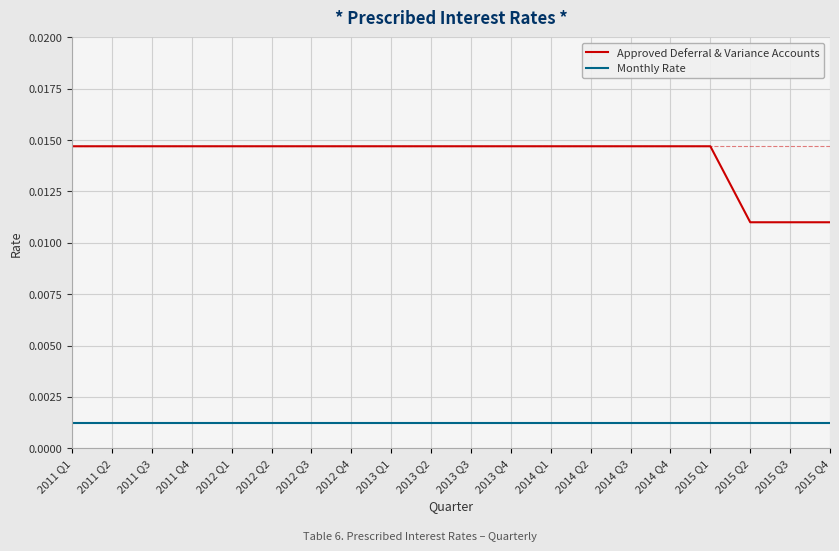

True or false: Monthly Rate and Approved Deferral & Variance Accounts cross at least once.

False